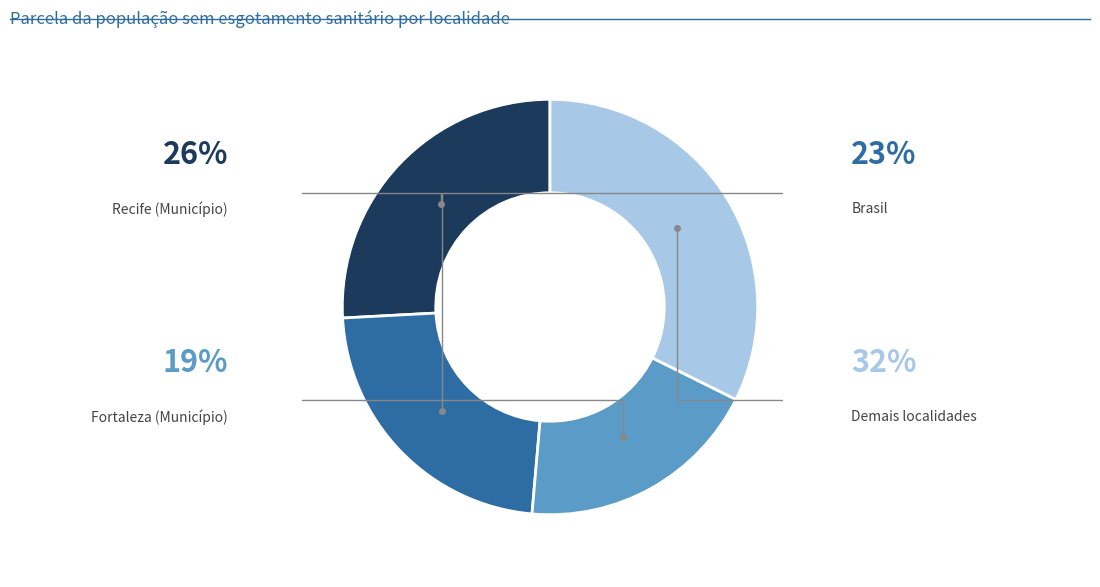

Is there any slice that represents more than half of the pie?

No